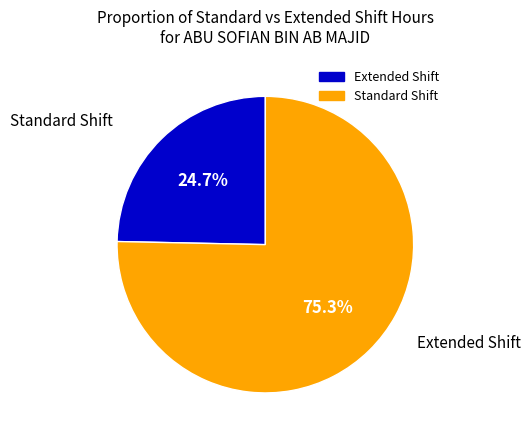

Does any single category account for the majority?

Yes